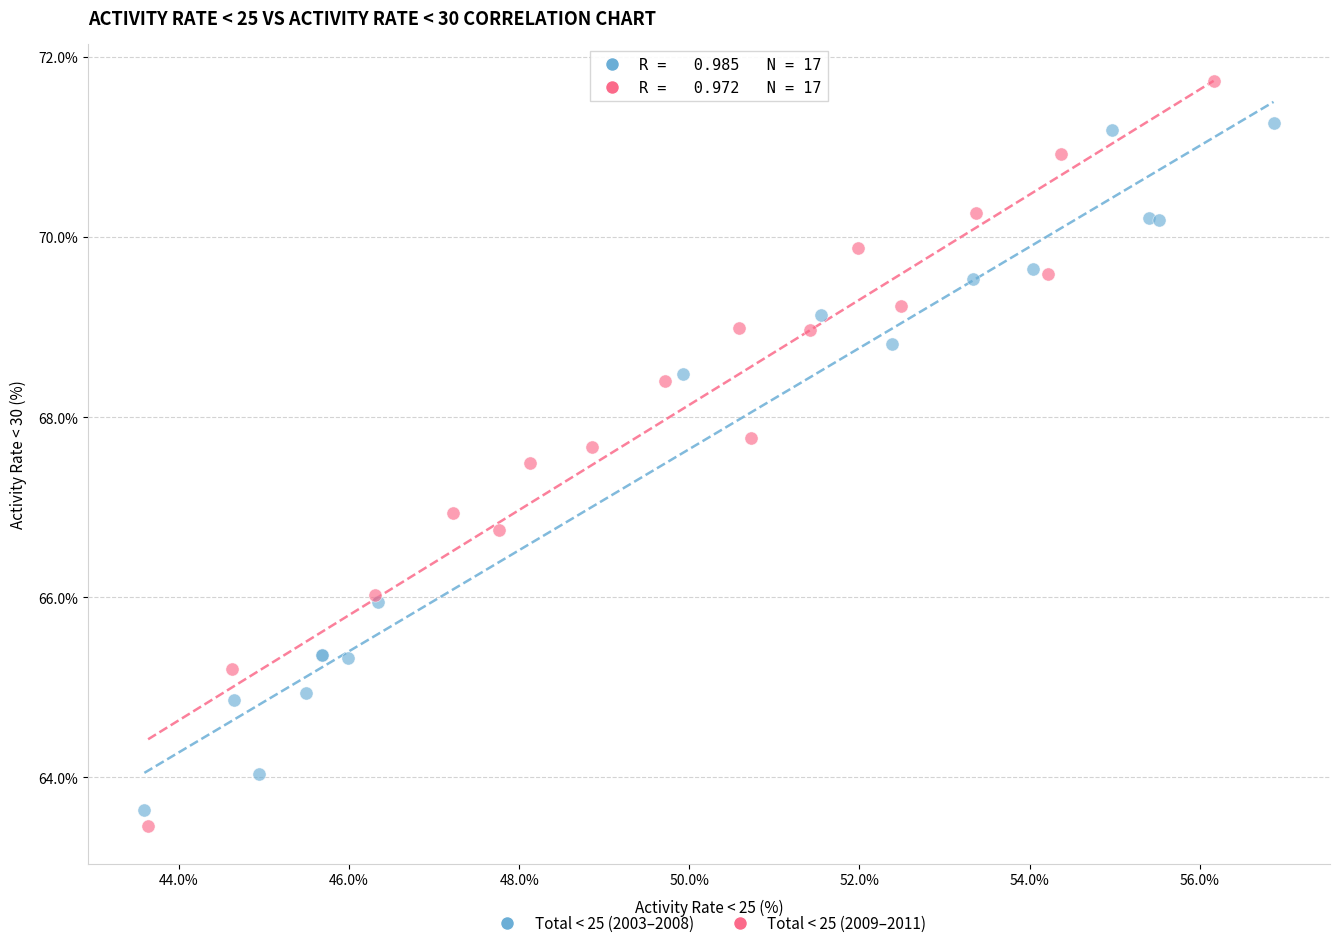

Which series contains the highest Y value?

Total < 25 (2009–2011)